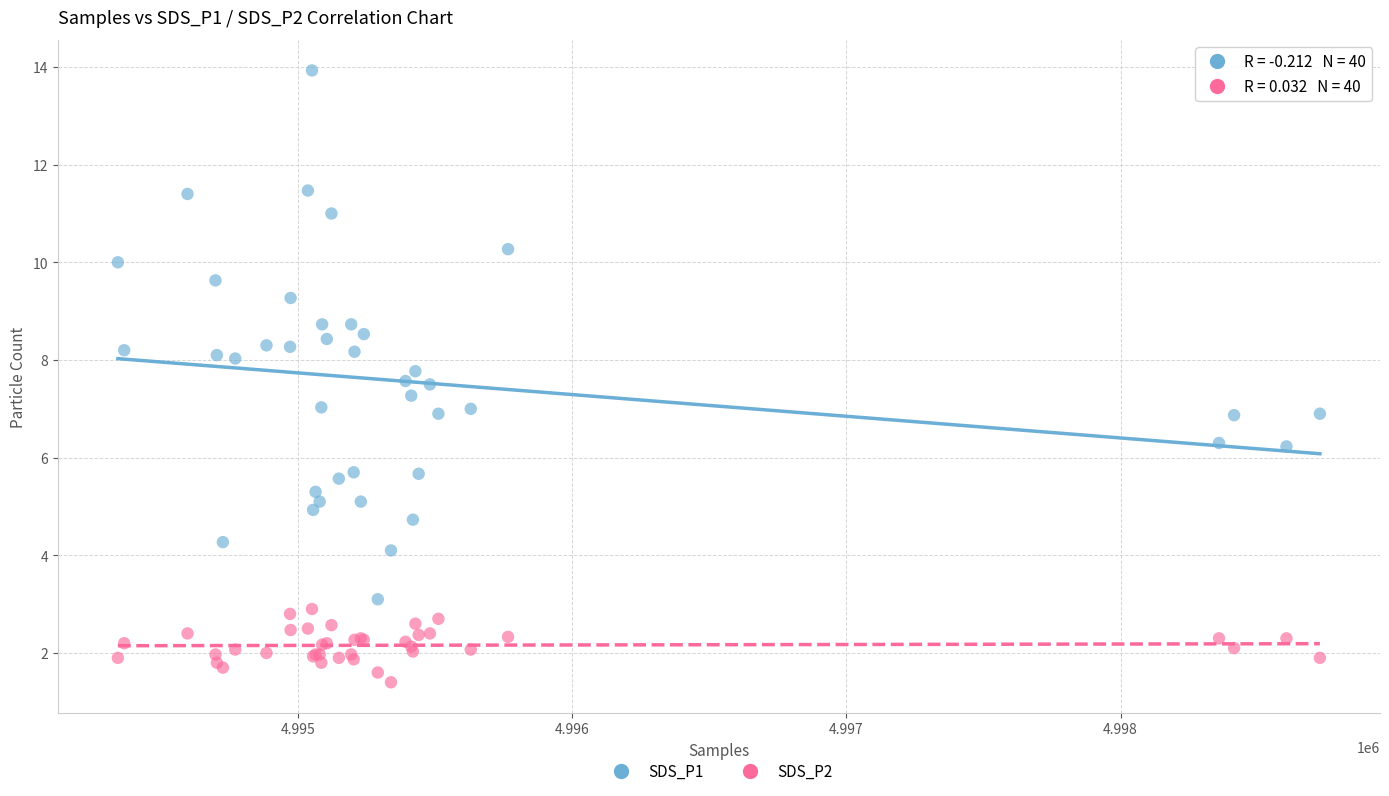

Which series has the largest Y range (max minus min)?

SDS_P1